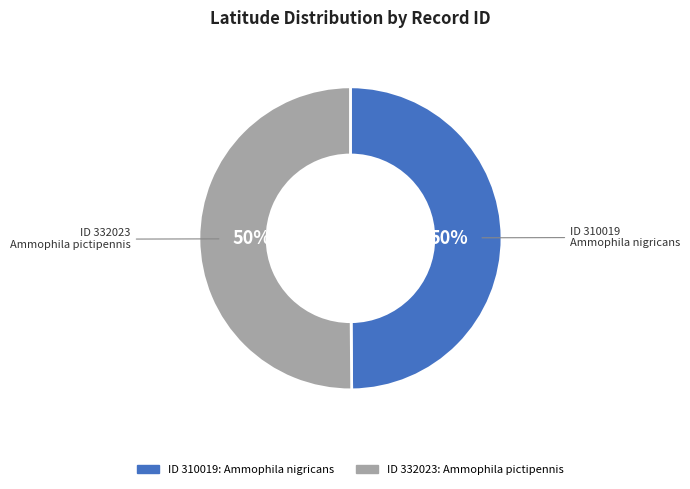

To the nearest percent, what is the average slice percentage?

50%